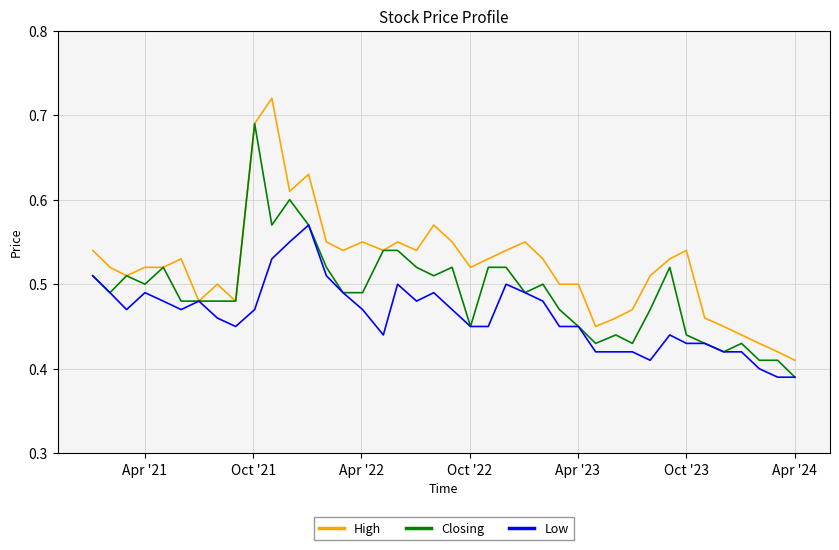

Which series has the largest total across all categories?

High